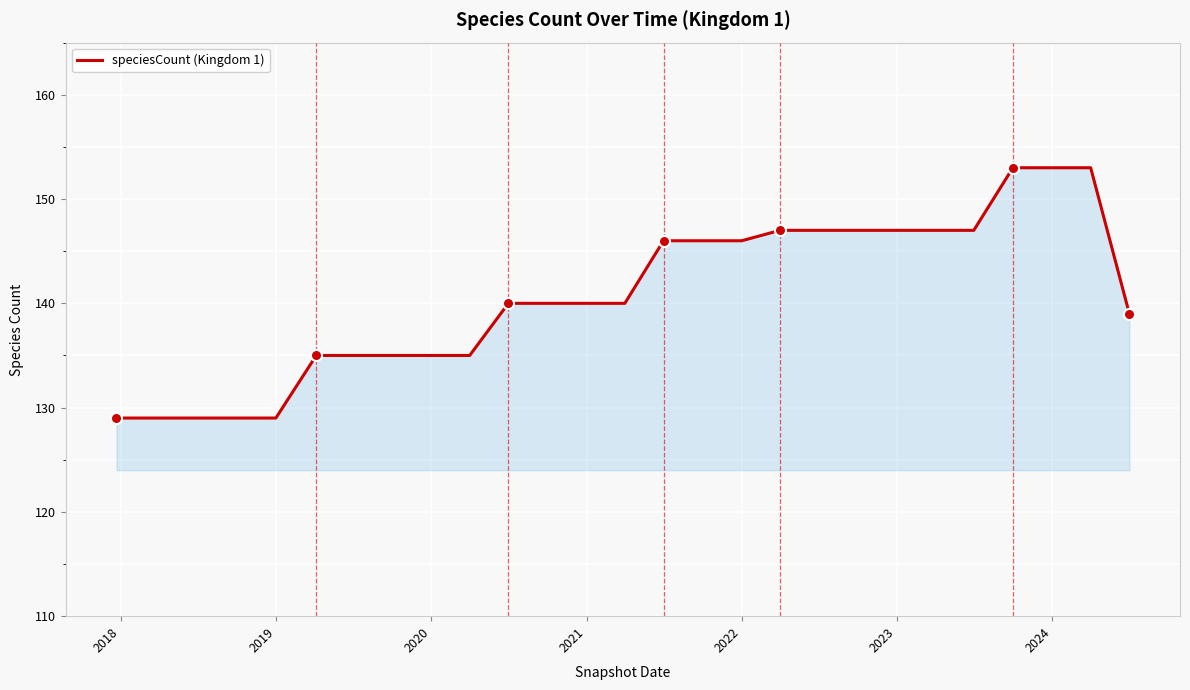

What is the difference between the maximum and minimum values?

24